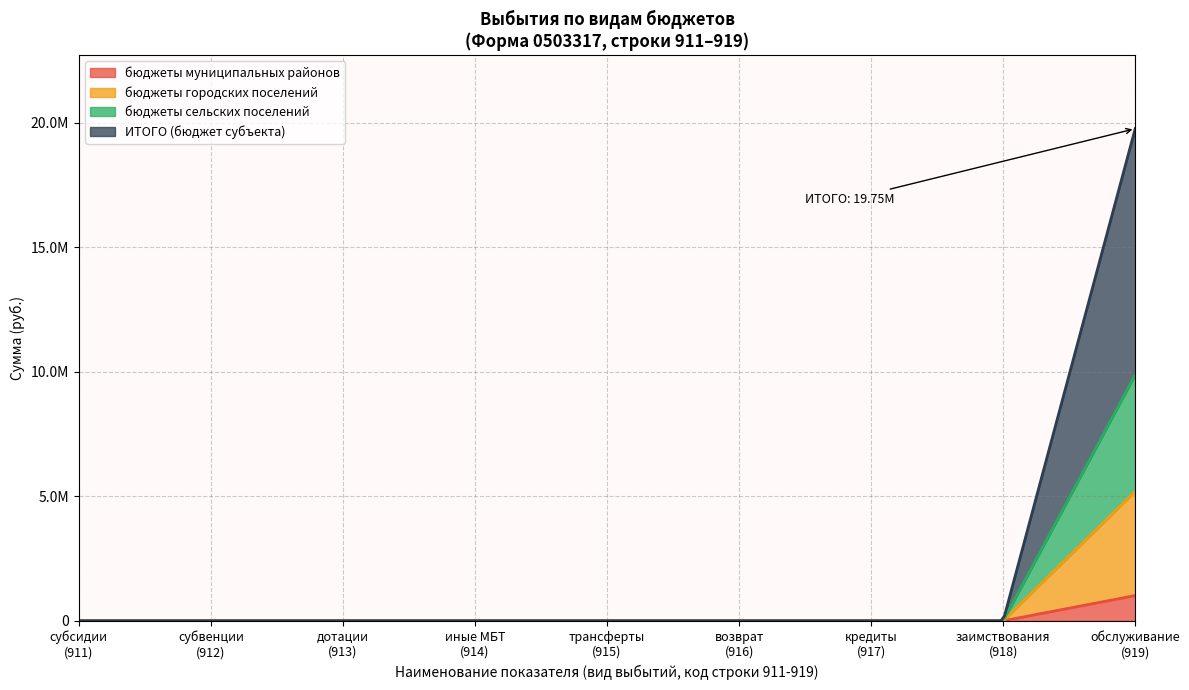

What are all the series names shown in the legend?

бюджеты муниципальных районов, бюджеты городских поселений, бюджеты сельских поселений, ИТОГО (бюджет субъекта)